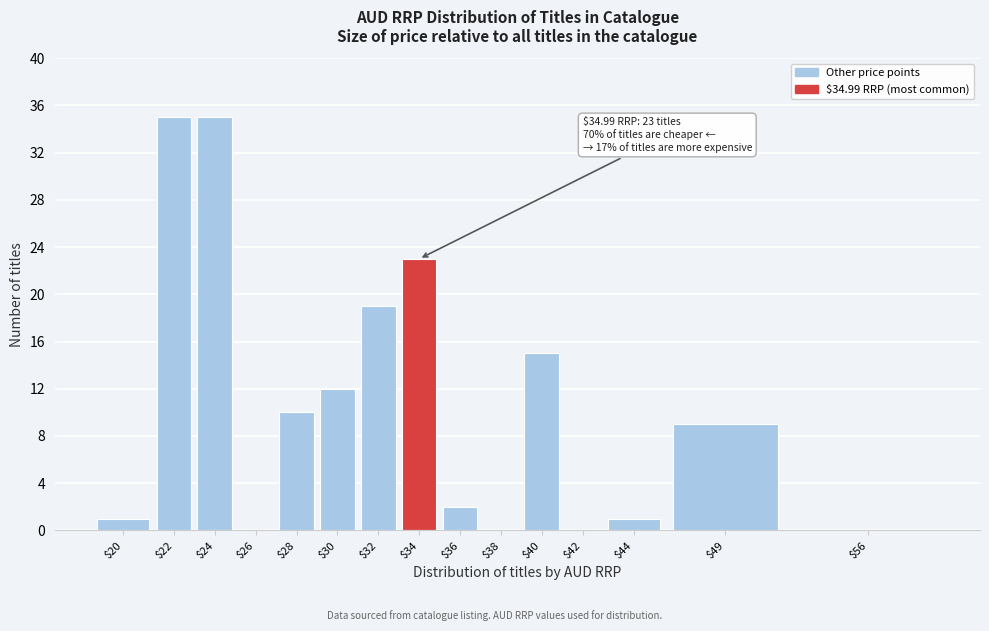

Is it true that the value at $20 is 1?

True